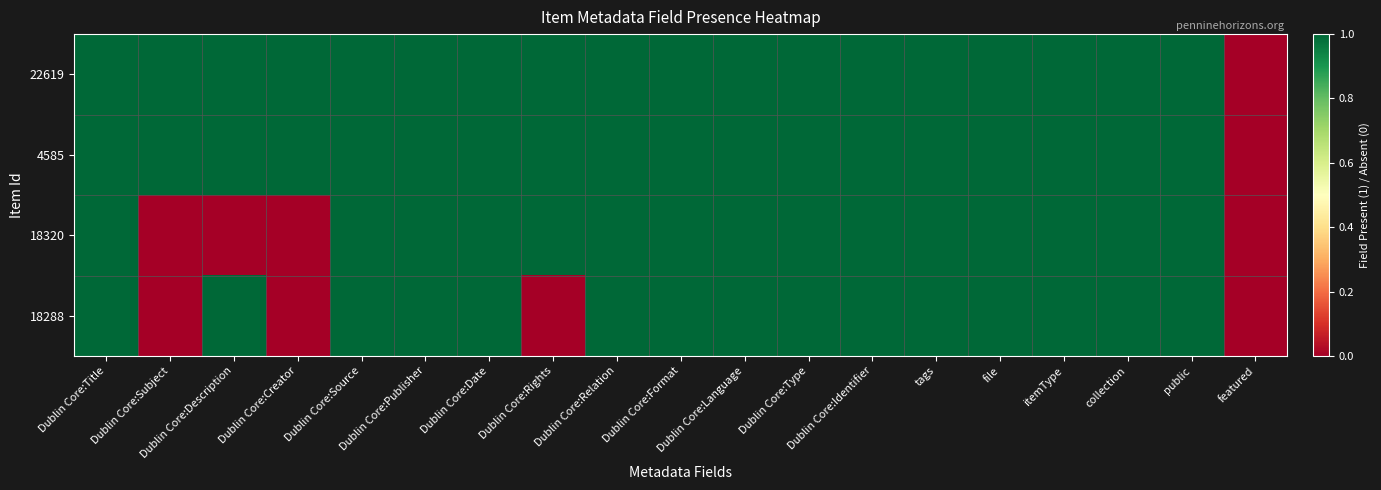

What is the total value across all series at file?

4